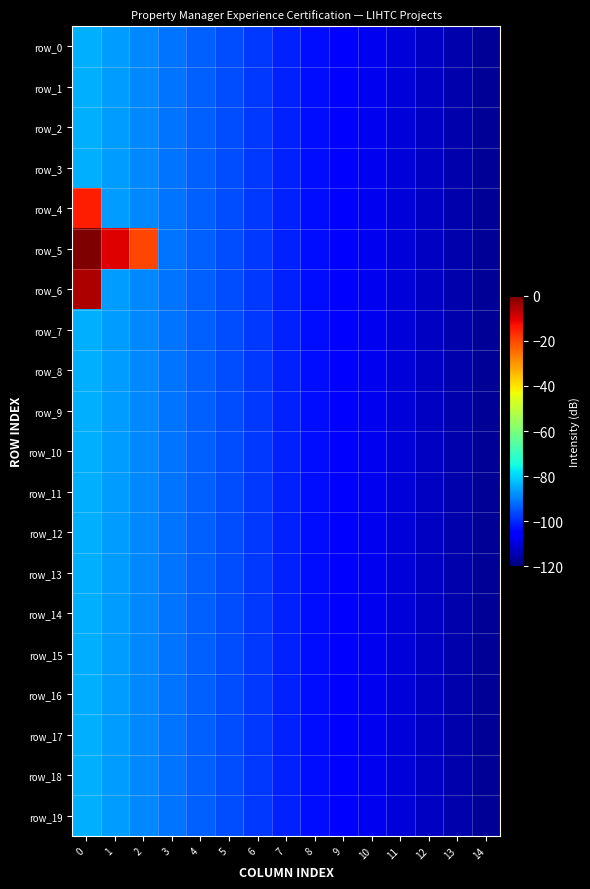

True or false: row_1 has a value of -192.2 at 12.

False